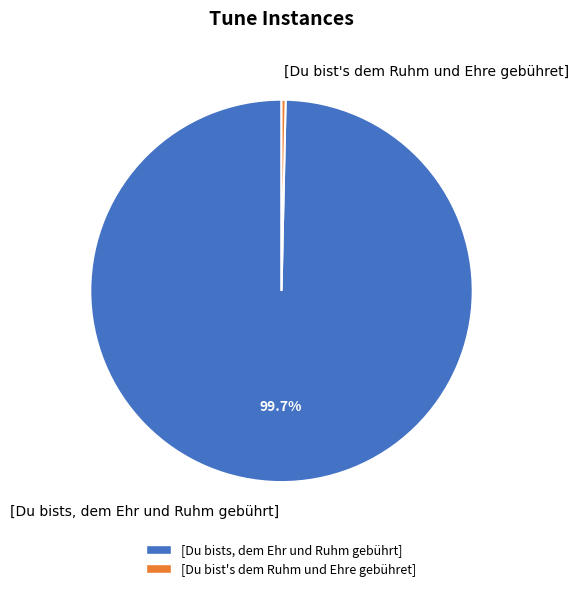

To the nearest percent, what is the average slice percentage?

50%